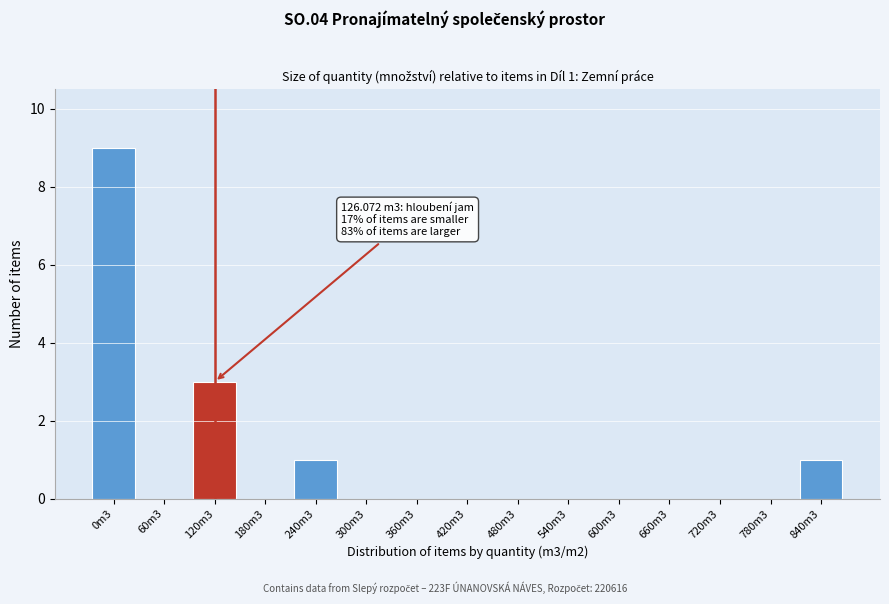

Reading right to left, extract all data points from this chart.

840m3=1	780m3=0	720m3=0	660m3=0	600m3=0	540m3=0	480m3=0	420m3=0	360m3=0	300m3=0	240m3=1	180m3=0	120m3=3	60m3=0	0m3=9